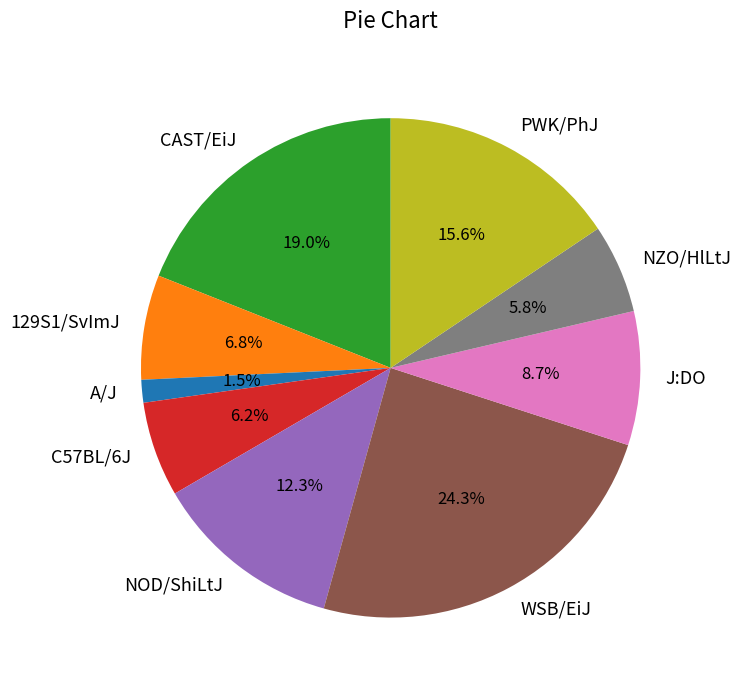

Count the number of slices in the pie.

9